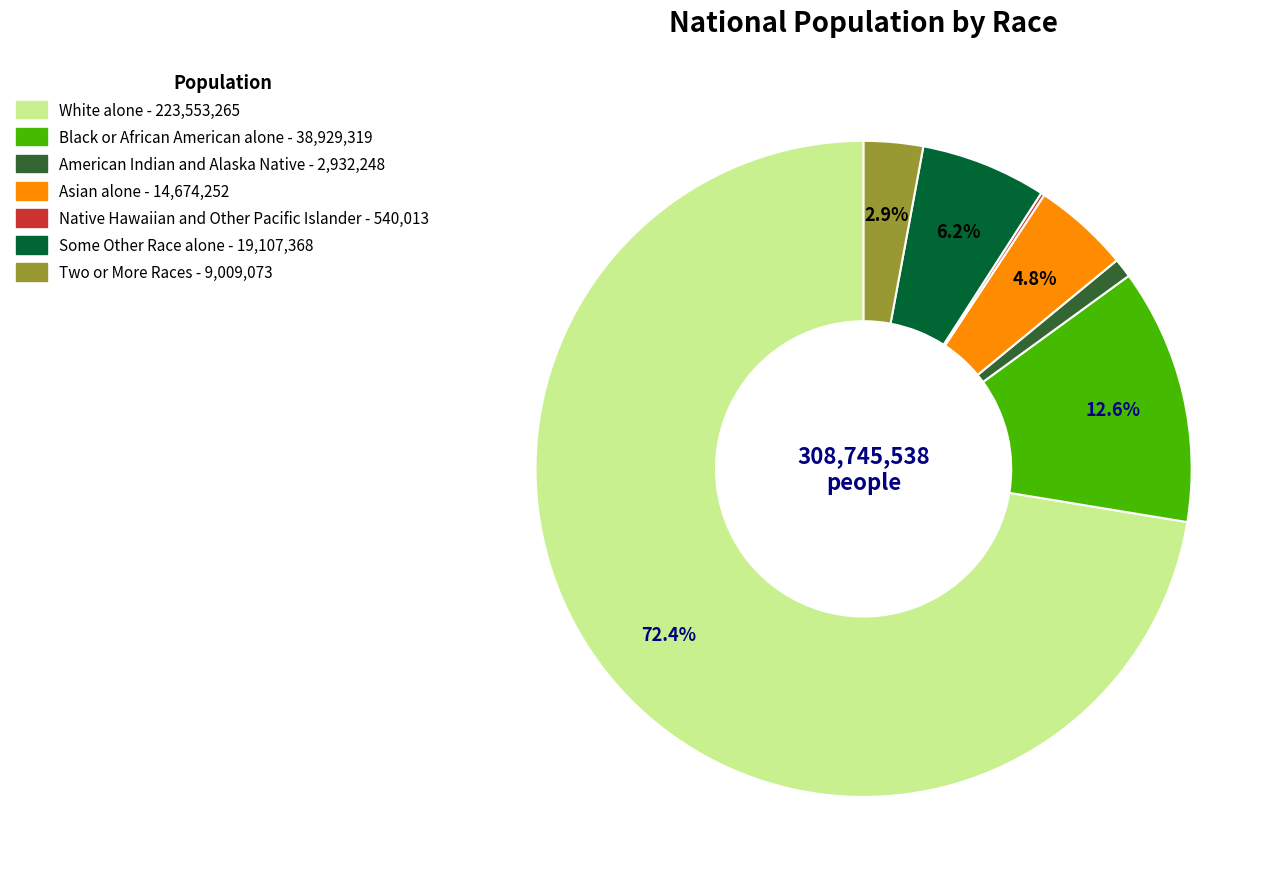

What percentage is the White alone slice, to the nearest percent?

72%